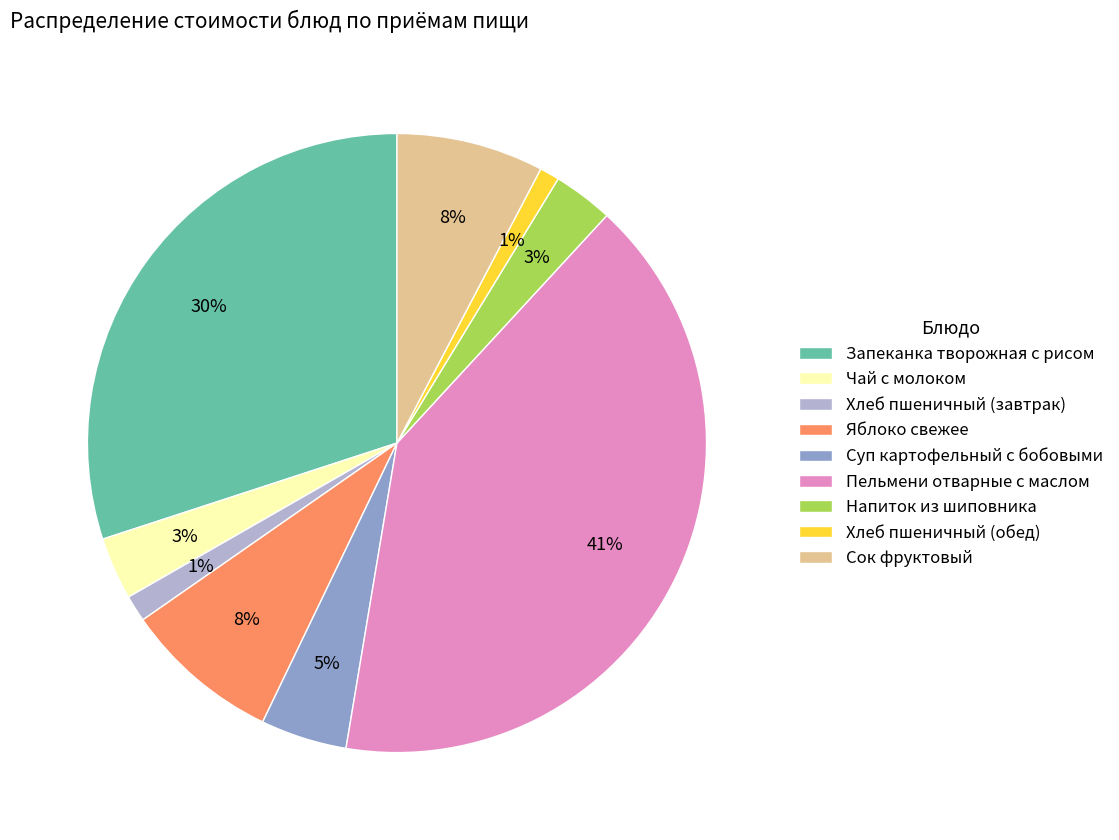

Which category has the biggest portion of the pie?

Пельмени отварные с маслом